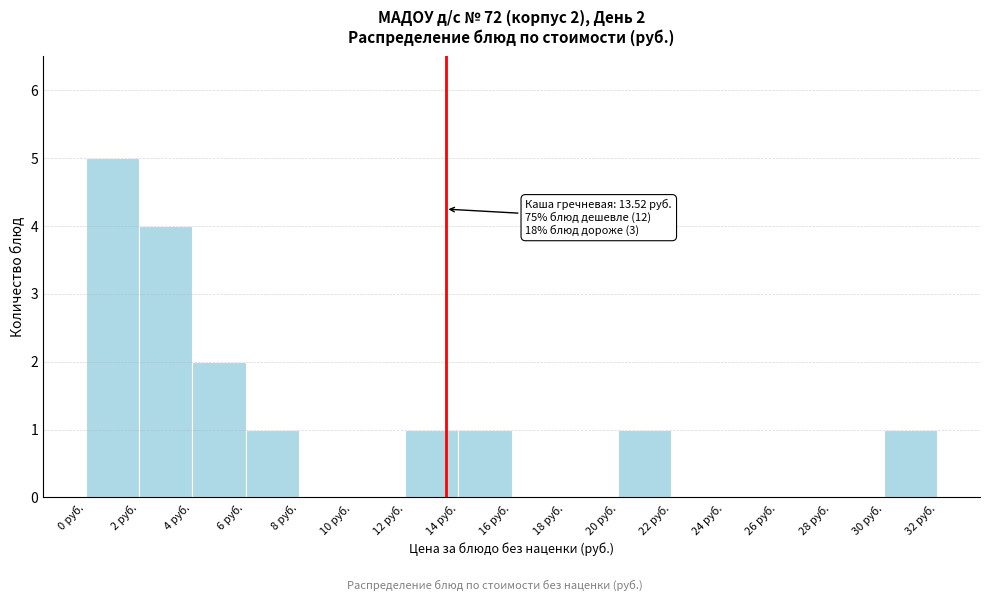

Which range on the x-axis has the tallest bar?

0 to 2